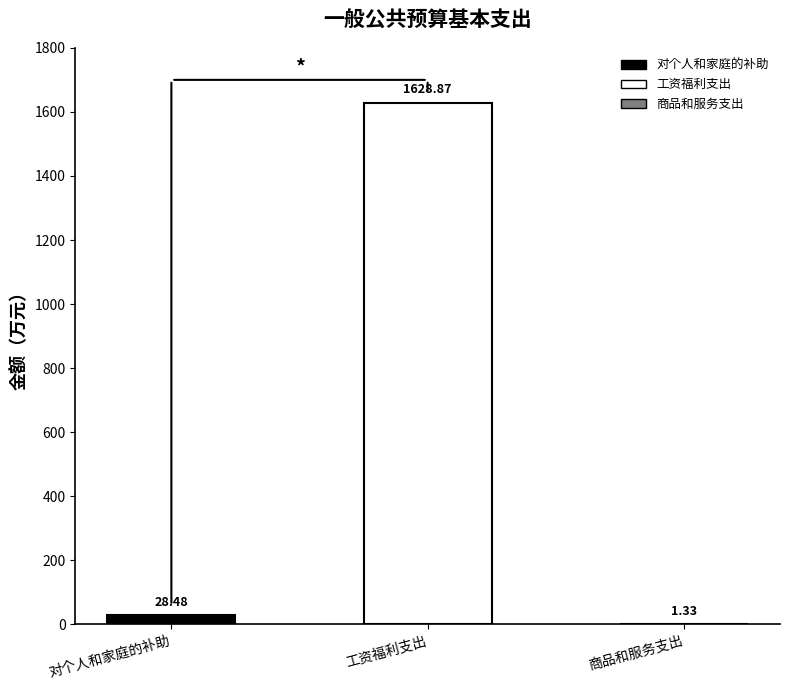

List the labels in order of value, smallest first.

商品和服务支出, 对个人和家庭的补助, 工资福利支出